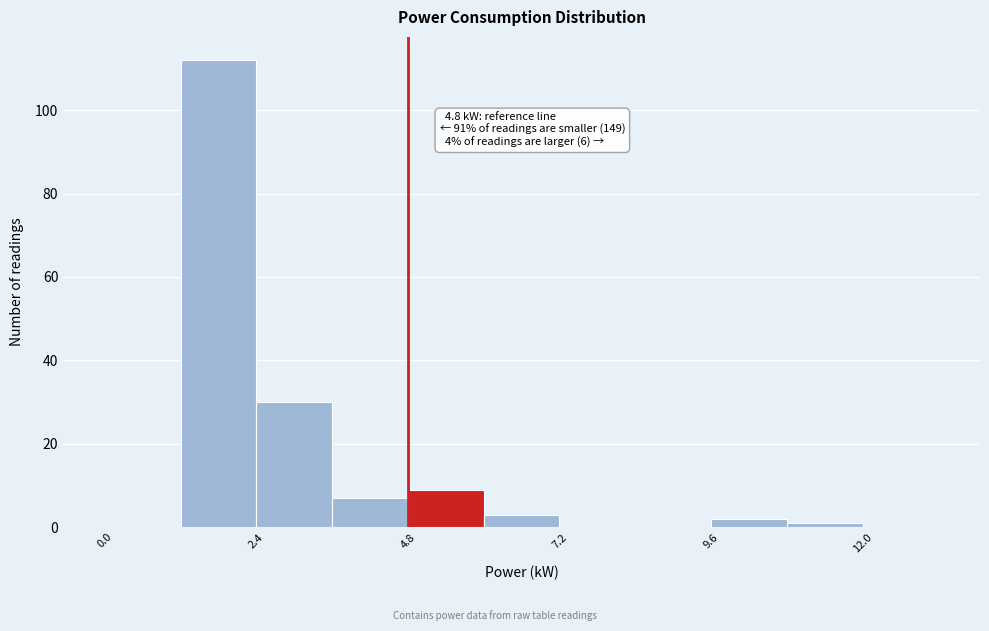

Read against the x-axis, roughly where is the centre of the tallest bar?

2.0